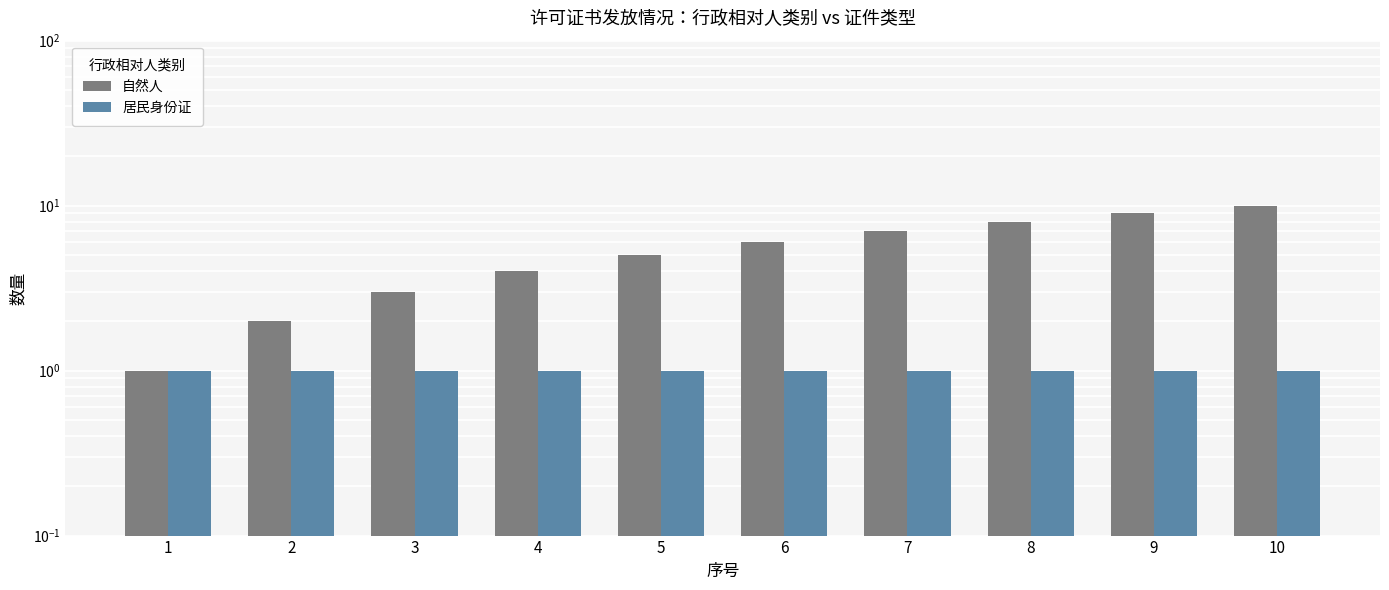

How many bars are there in each group?

2